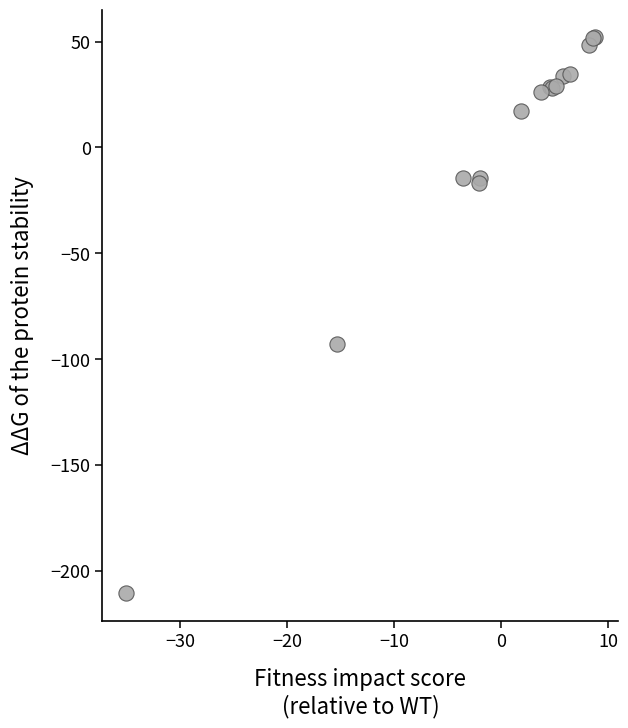

What Y value in the scatter plot is closest to -79?

-93.0